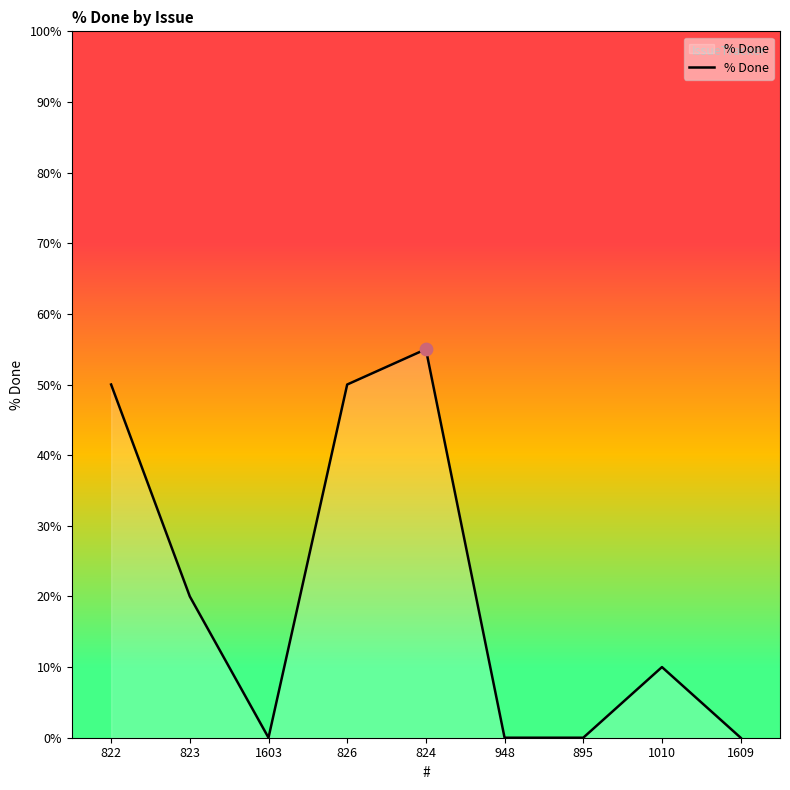

What is the change in value from 823 to 895?

-20